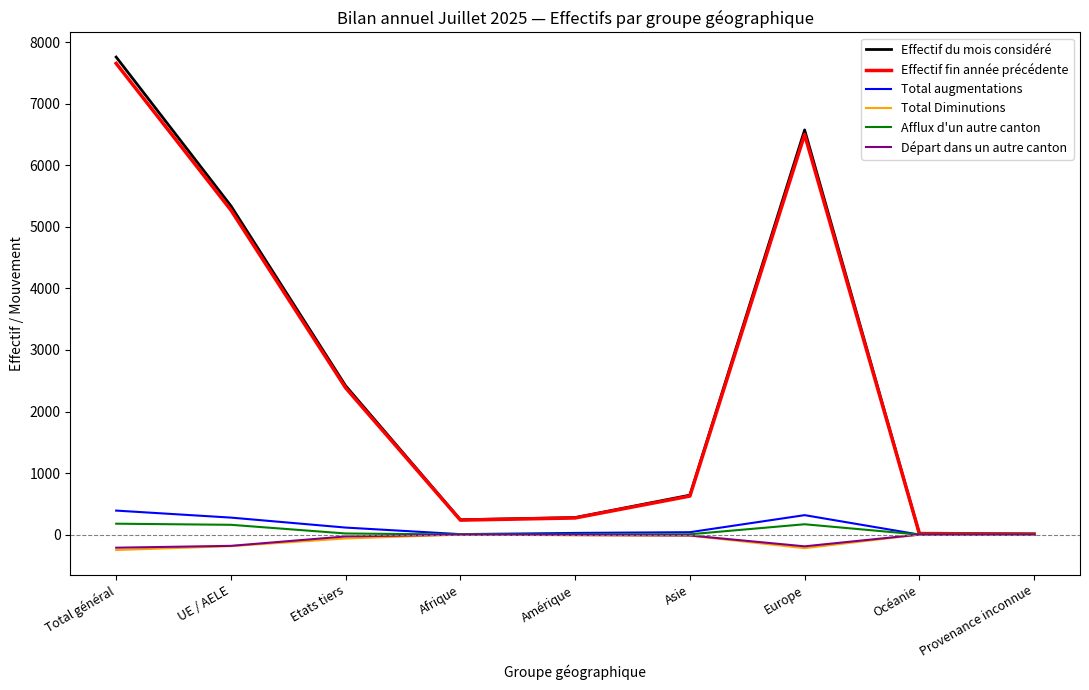

Between Total général and Asie, which series saw the biggest shift?

Effectif du mois considéré